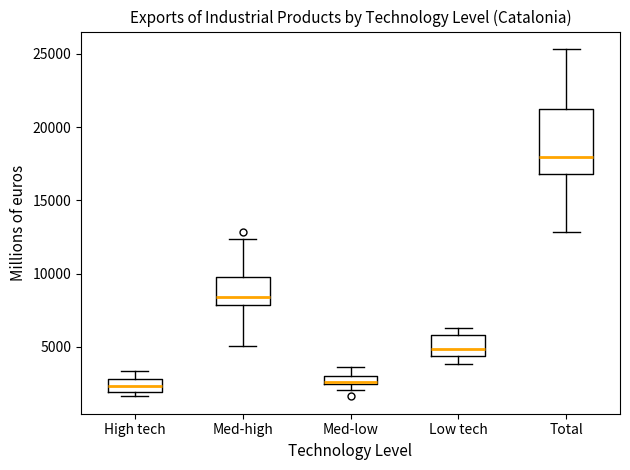

Which box is the tallest, from its lower edge to its upper edge?

Total